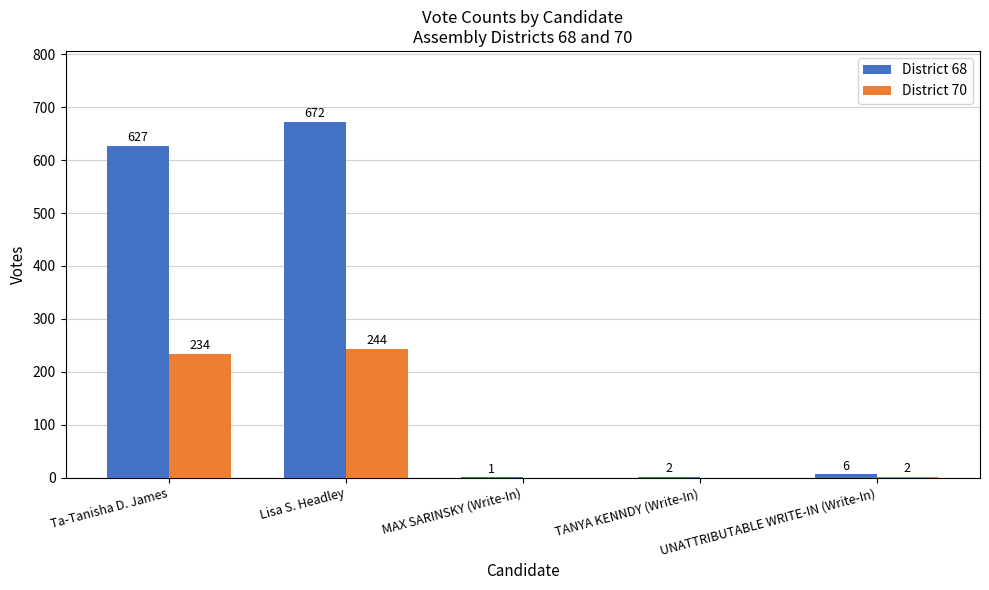

Between TANYA KENNDY (Write-In) and UNATTRIBUTABLE WRITE-IN (Write-In), which series saw the biggest shift?

District 68